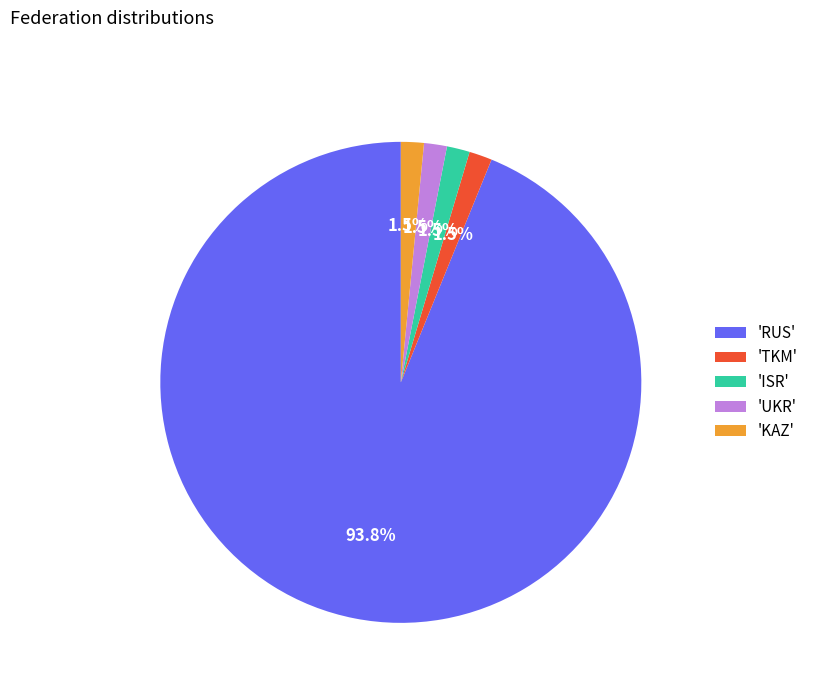

Is there any slice that represents more than half of the pie?

Yes